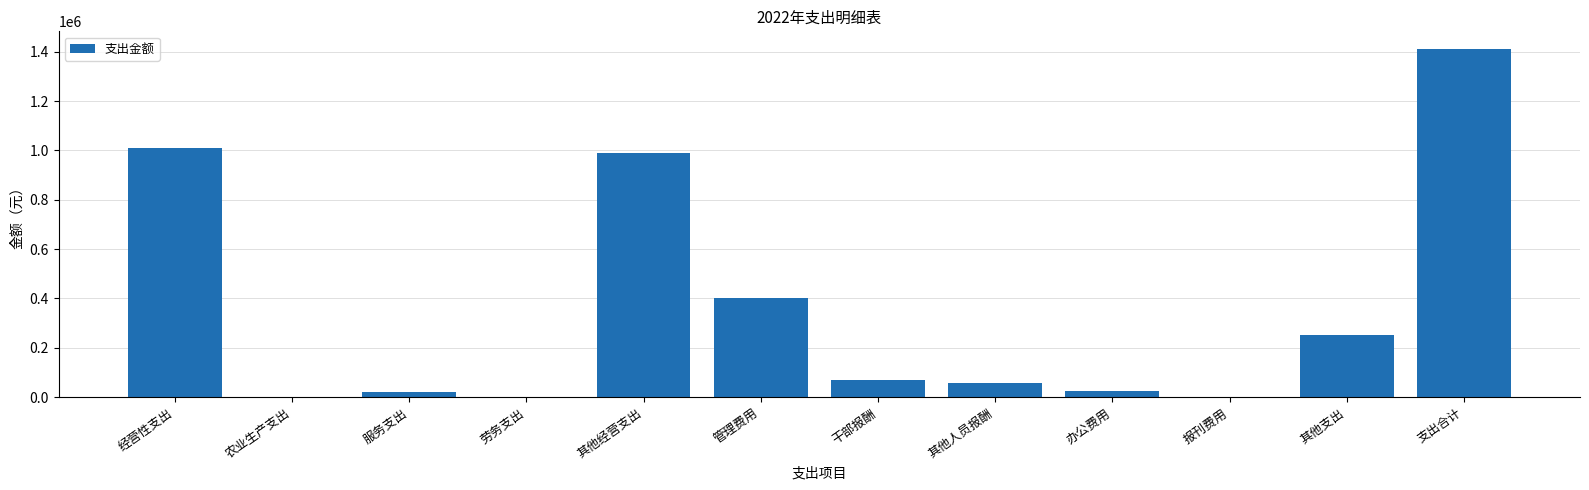

Which has a higher value, 农业生产支出 or 经营性支出?

经营性支出